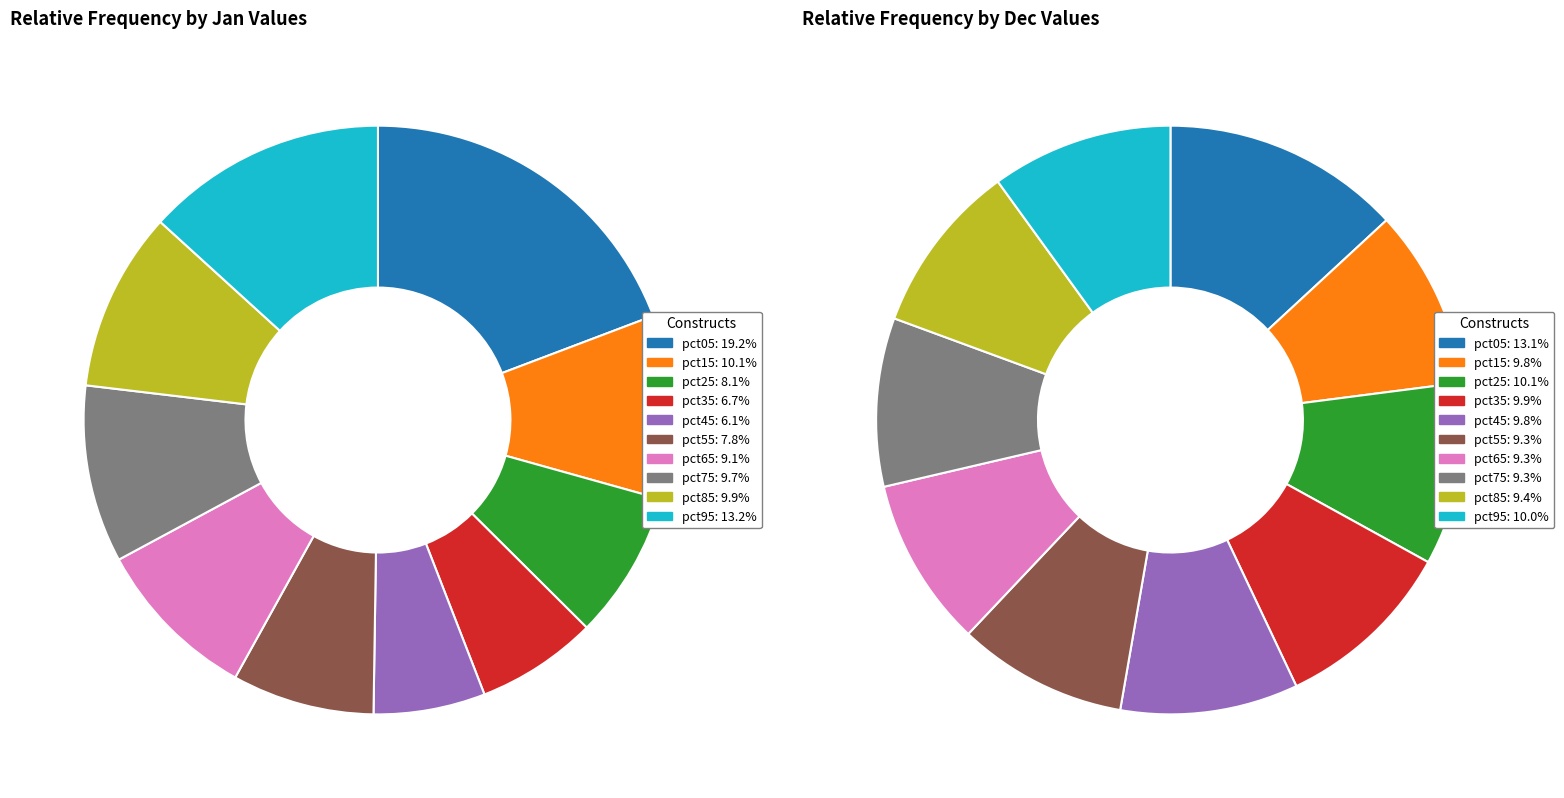

How many segments does this pie chart have?

10